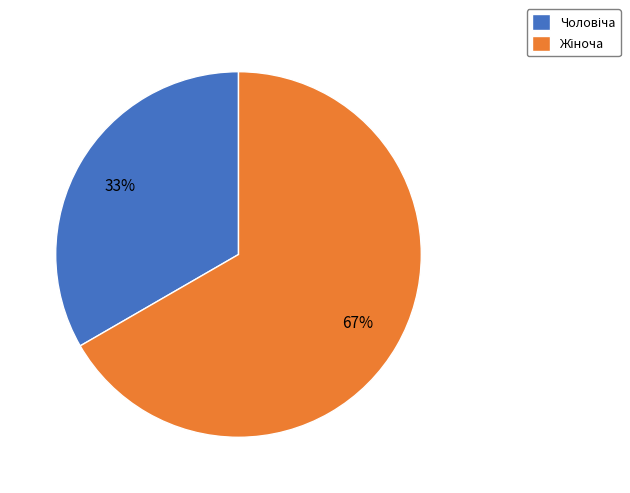

To the nearest percent, what is the average slice percentage?

50%